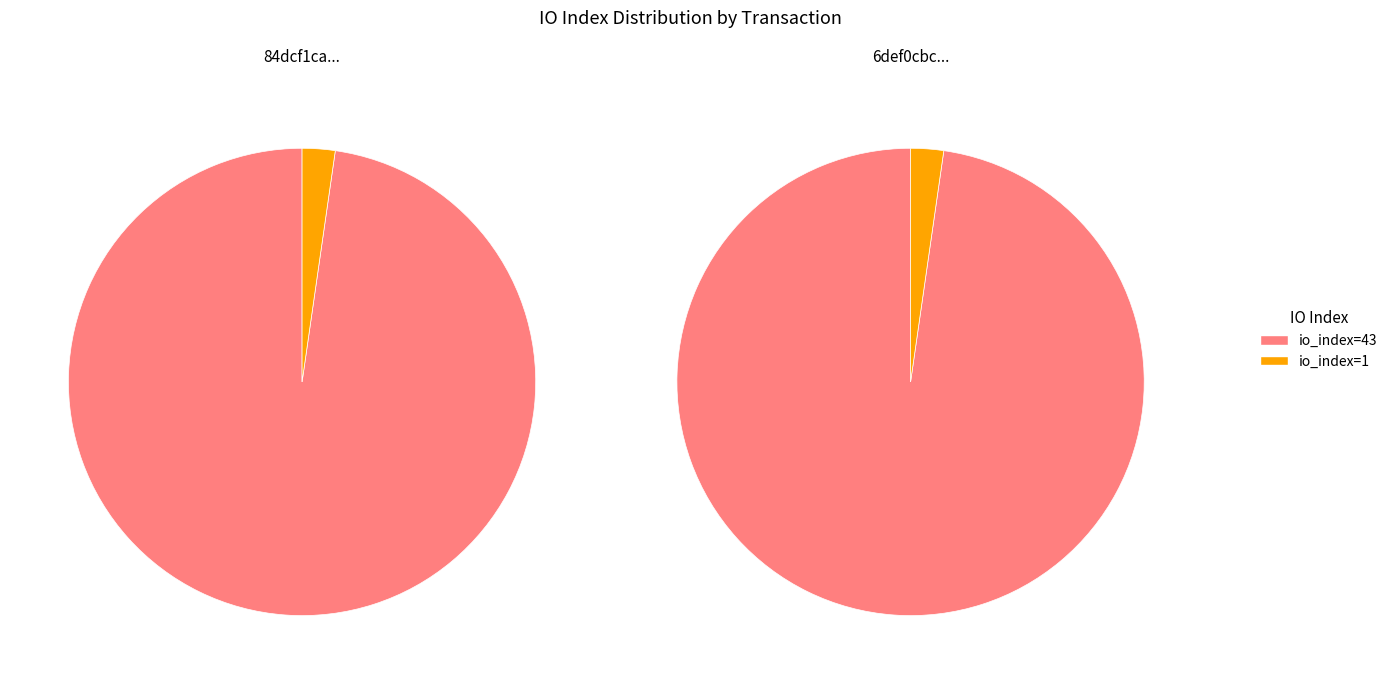

Is the sum of io_index=43 and io_index=1 greater than half?

Yes